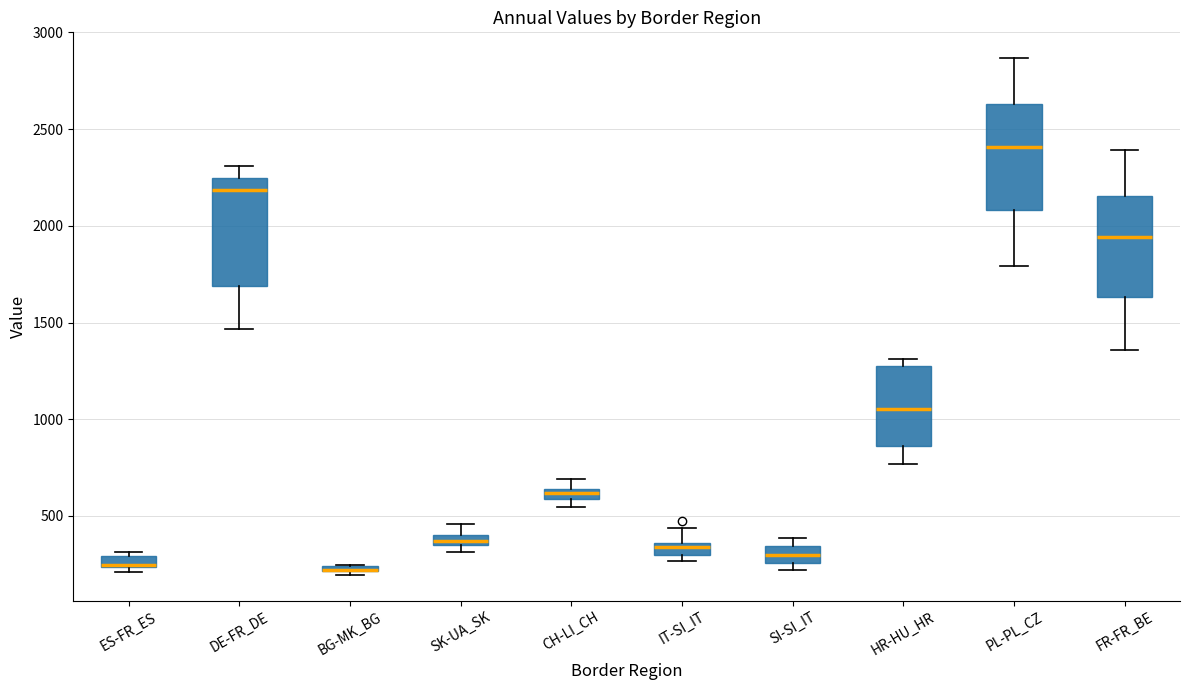

Where does the upper whisker of the box for FR-FR_BE end on the y-axis? The values are not printed on the chart, so give them approximately, as read against the axis.

2400